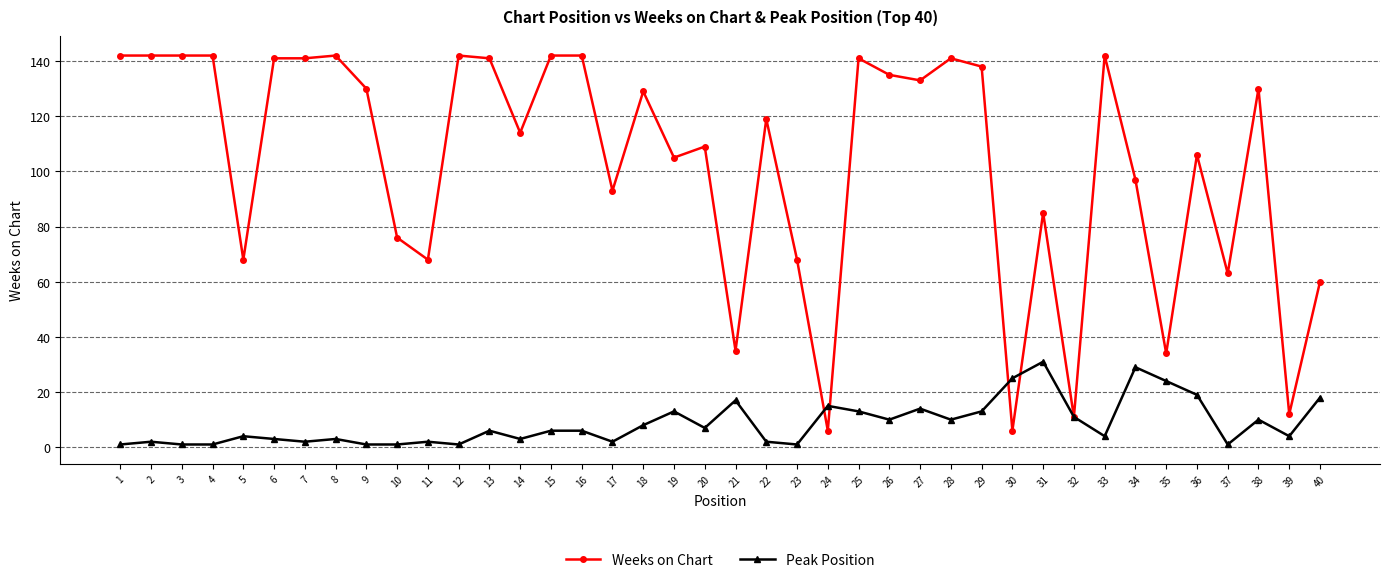

At 12, list the series in order from smallest to largest.

Peak Position, Weeks on Chart